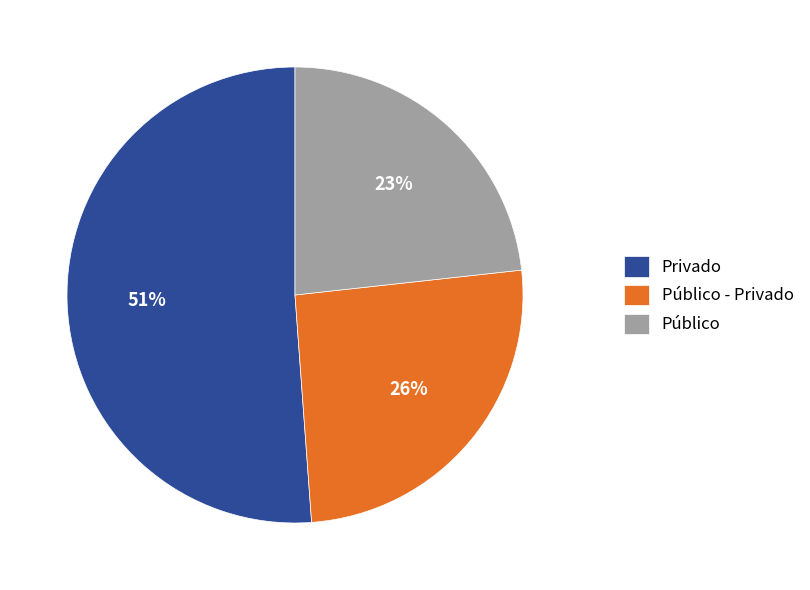

Which slice is the largest?

Privado